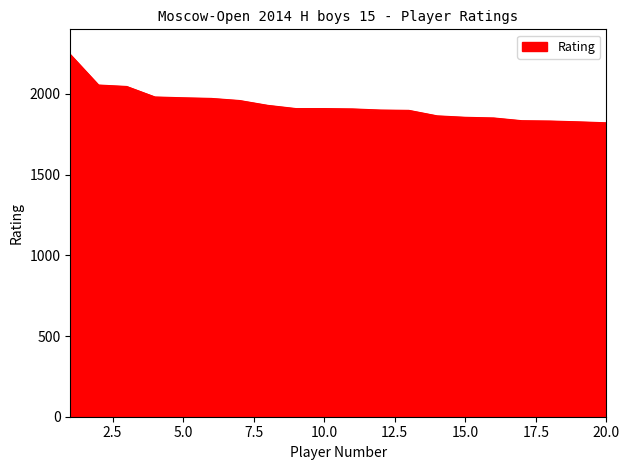

What is the difference between the maximum and minimum values?

423